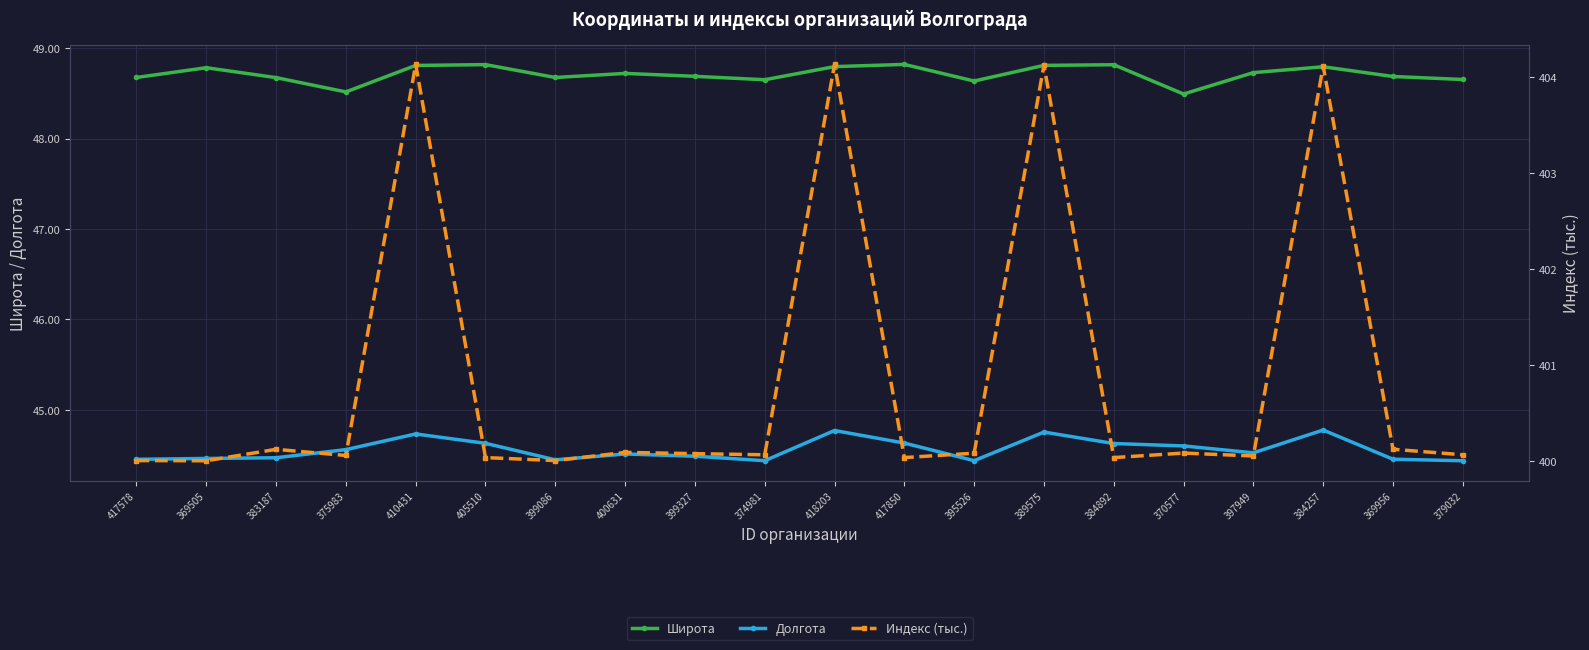

Count the Долгота values in the range 44 to 45.

20